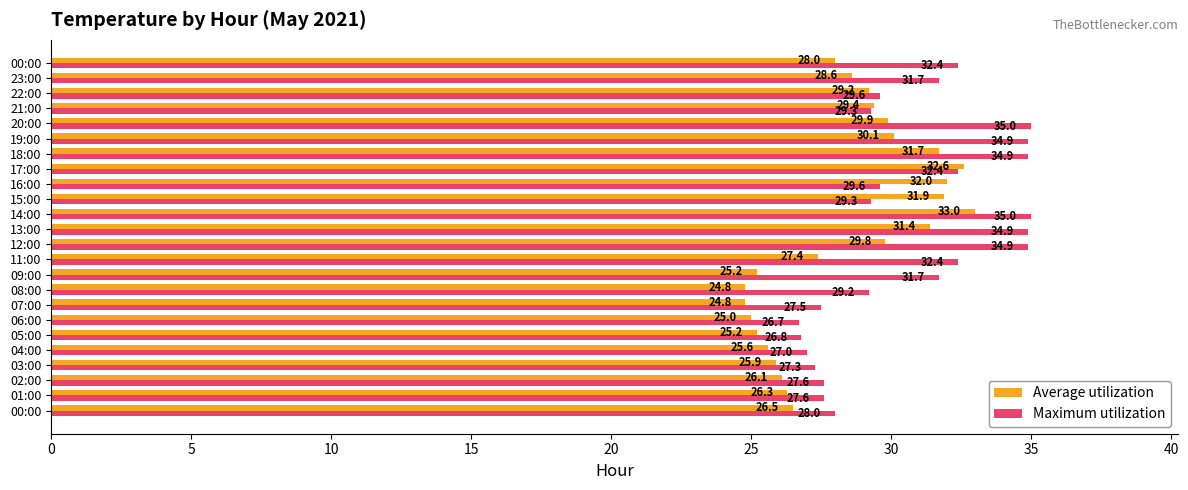

How many data points does each series have?

24